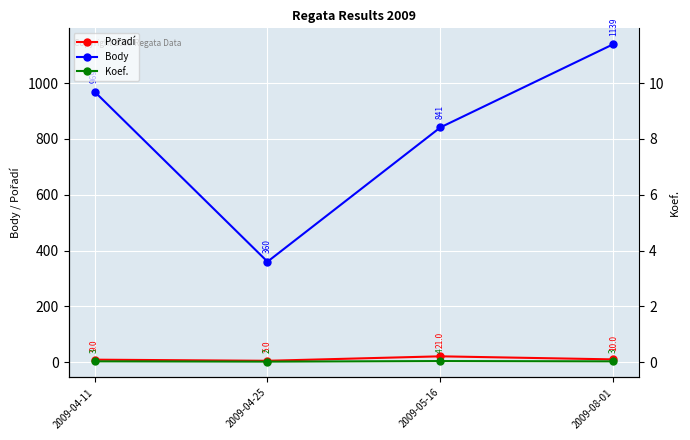

At which category does Pořadí reach its first local peak?

2009-05-16